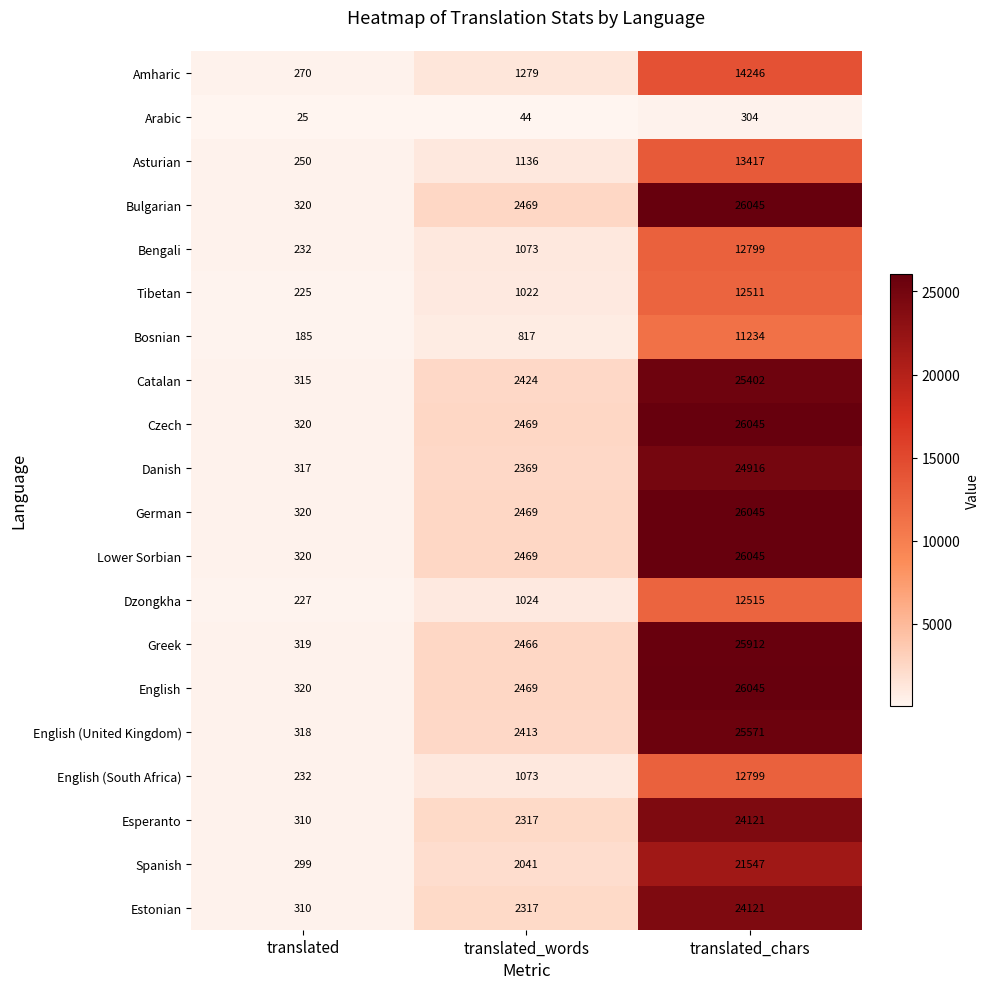

Where is Esperanto nearest to the value 12215?

translated_words